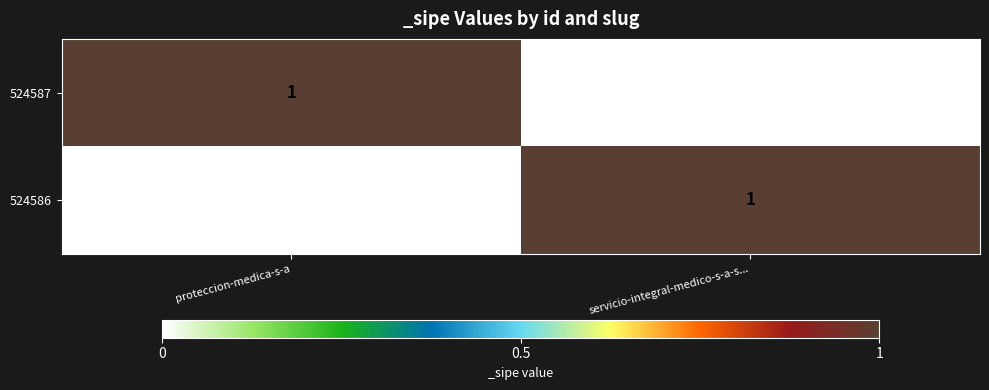

Where is 524586 nearest to the value 0?

proteccion-medica-s-a